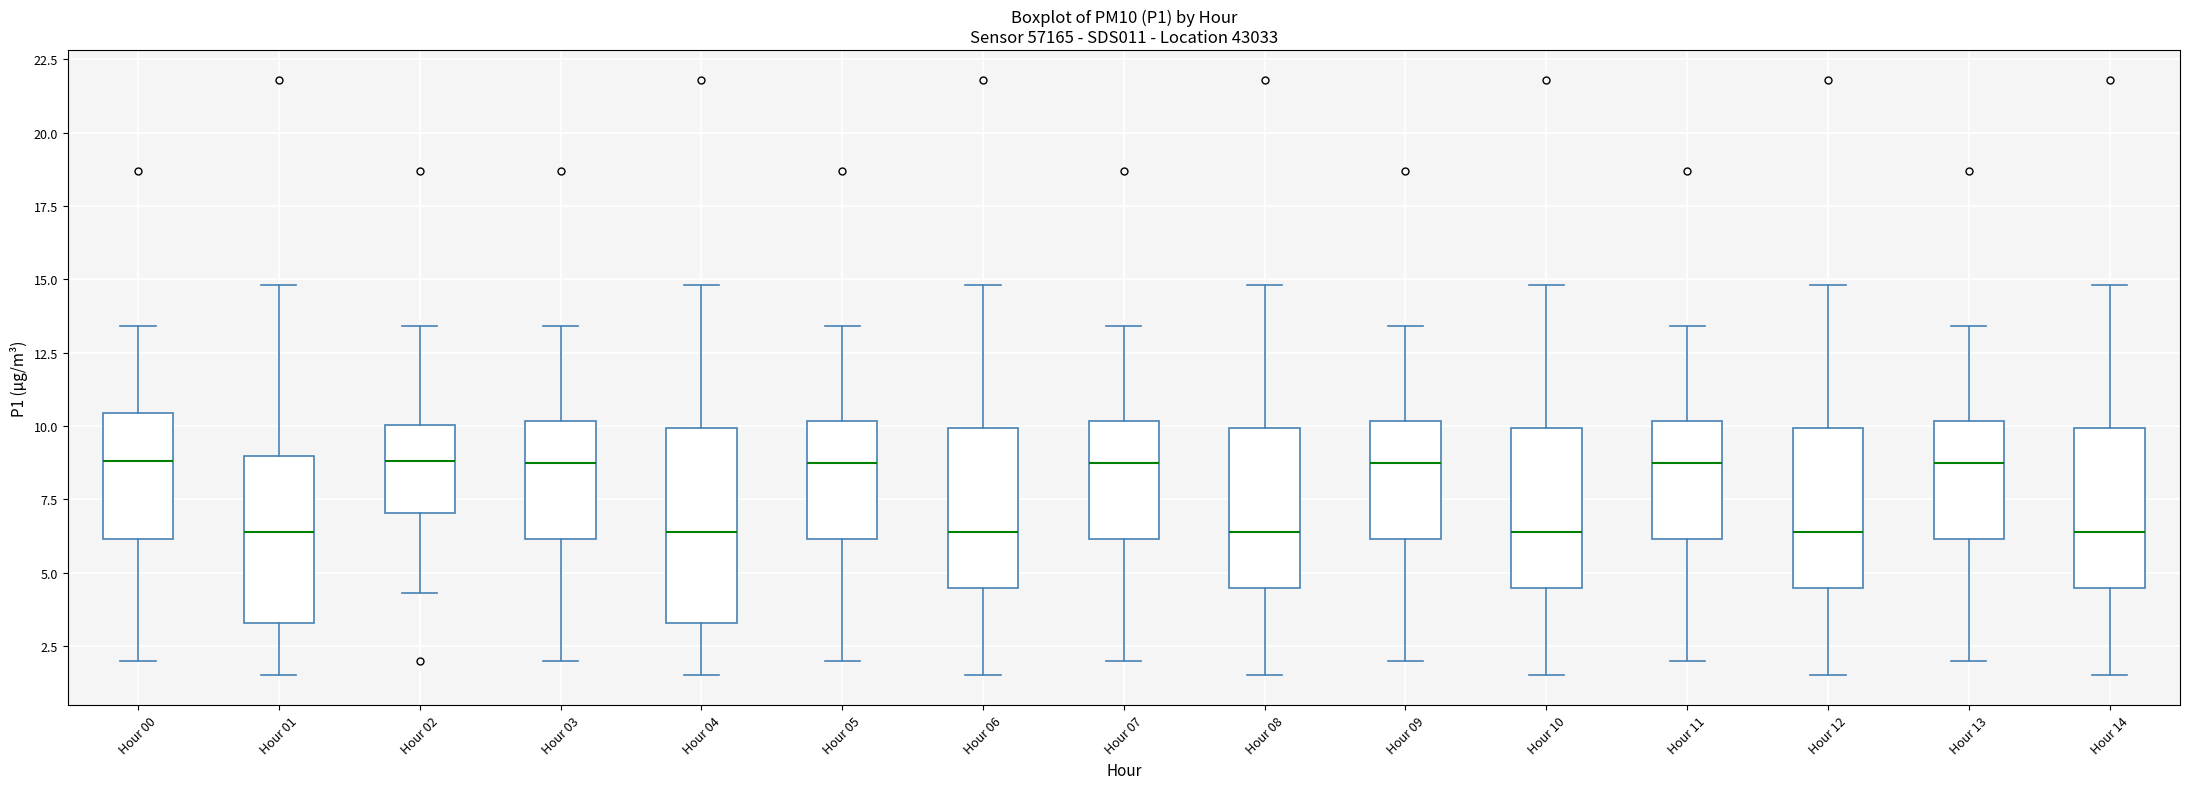

Where does the upper whisker of the box for Hour 10 end on the y-axis? The values are not printed on the chart, so give them approximately, as read against the axis.

15.0